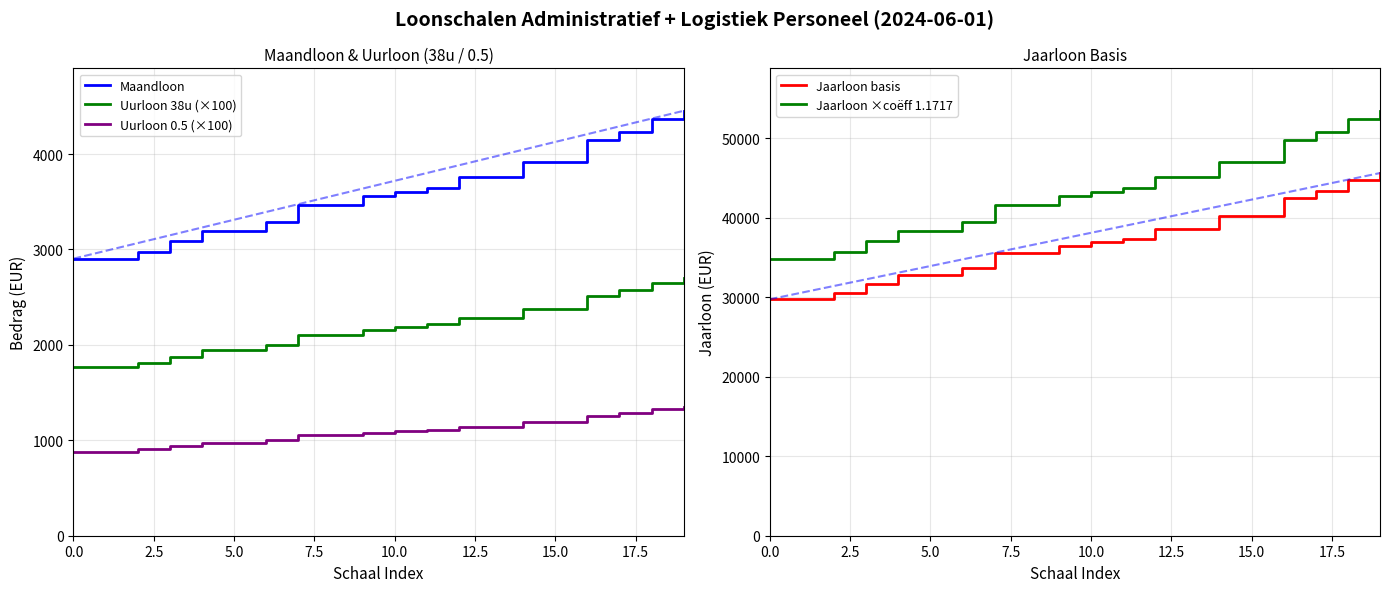

True or false: Uurloon 0.5 (×100) and Uurloon 38u (×100) intersect in this chart.

False